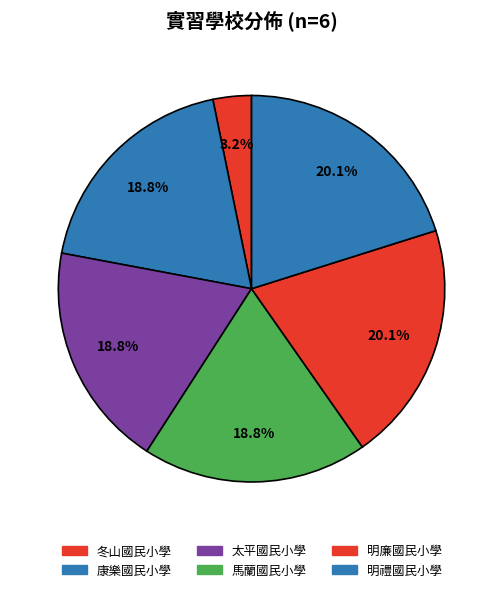

Which slice is the smallest?

冬山國民小學